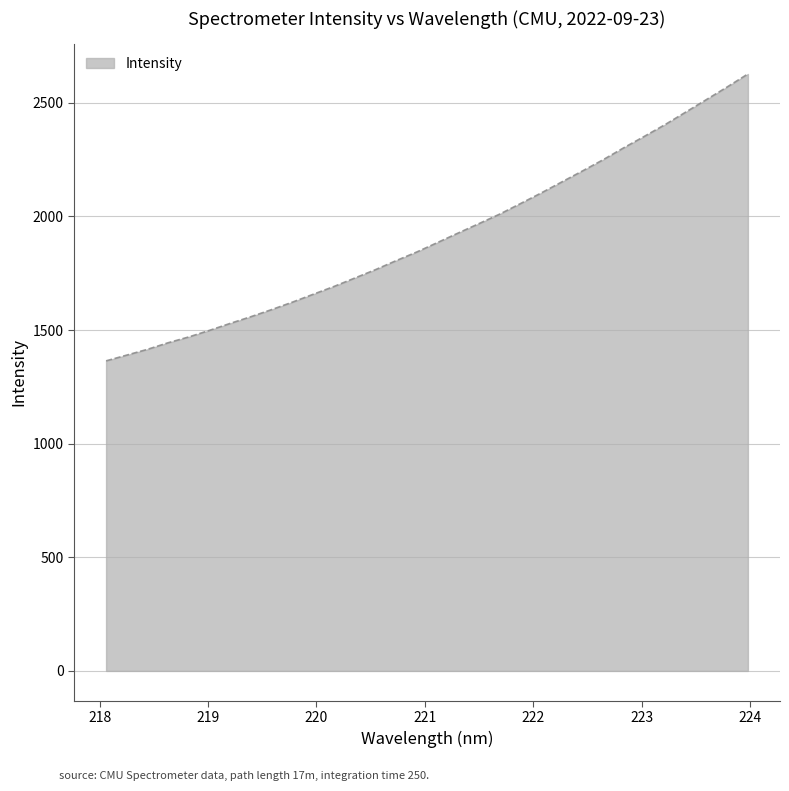

What is the difference between the maximum and minimum values?

1262.3